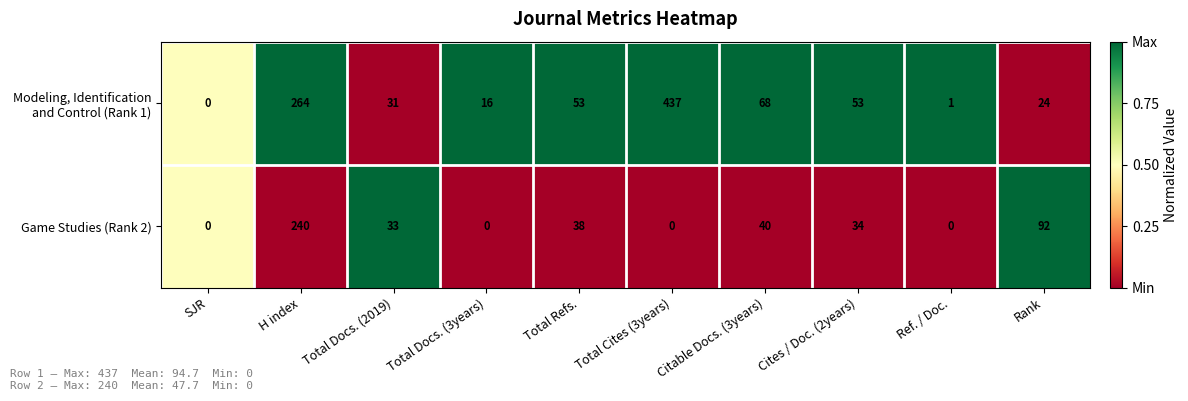

At which category is the sum across all series the highest?

H index